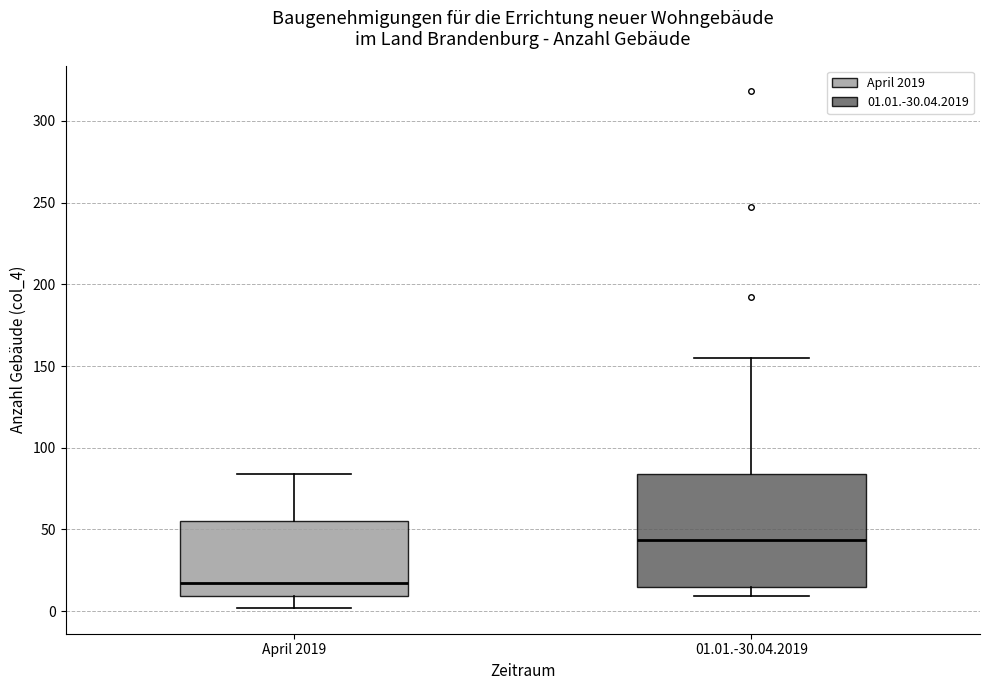

Which box is the tallest, from its lower edge to its upper edge?

01.01.-30.04.2019